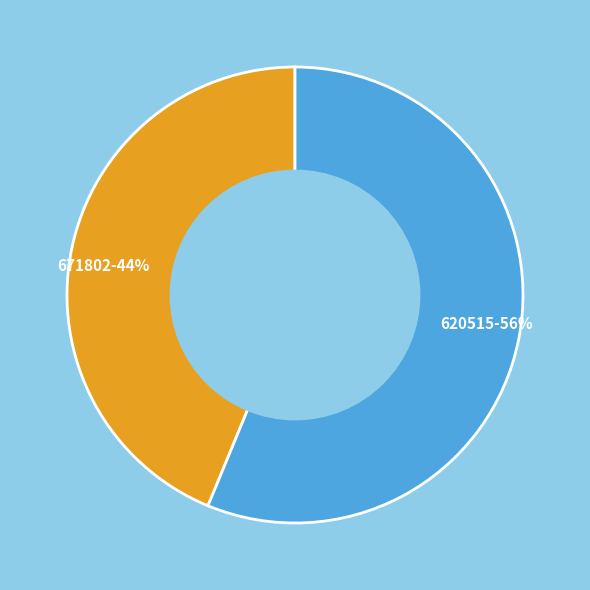

Is it true that 620515 is 65% of the pie?

False